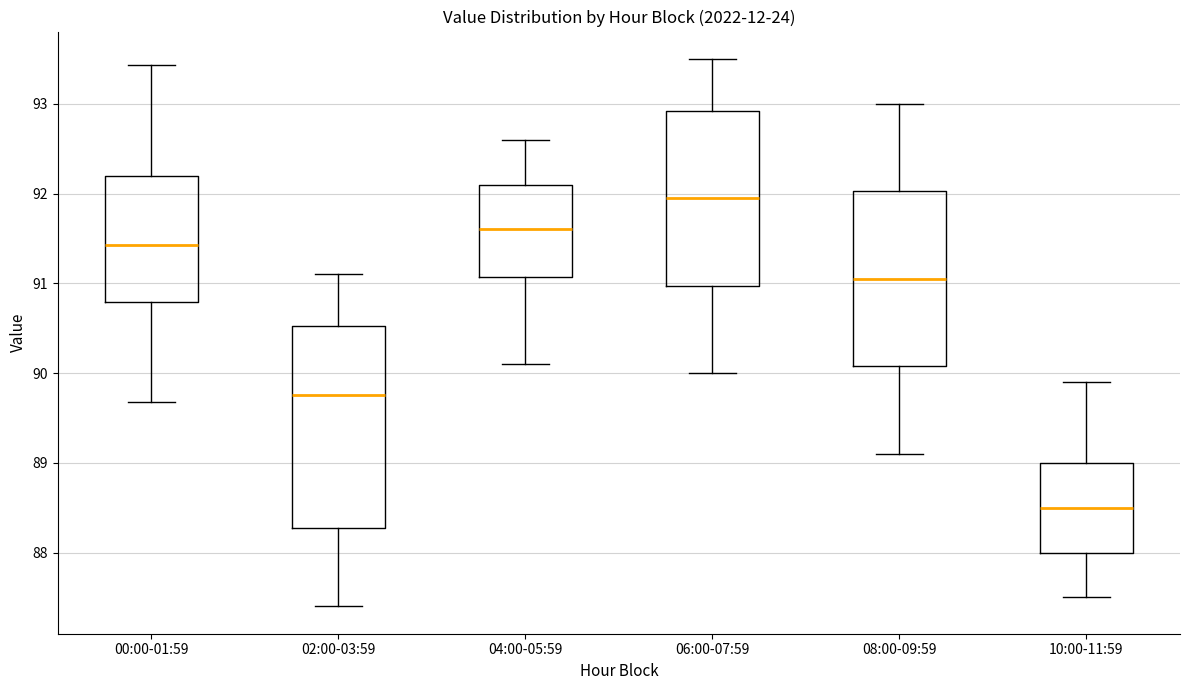

Which box's median line is the highest?

06:00-07:59